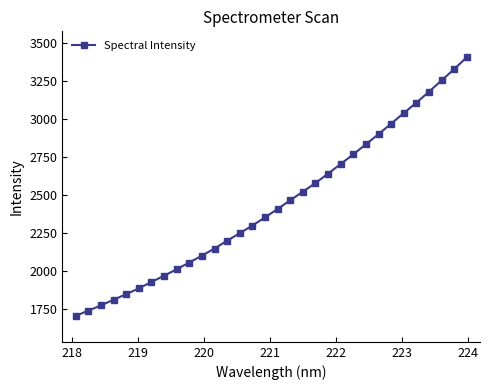

How many lines are shown in the chart?

1